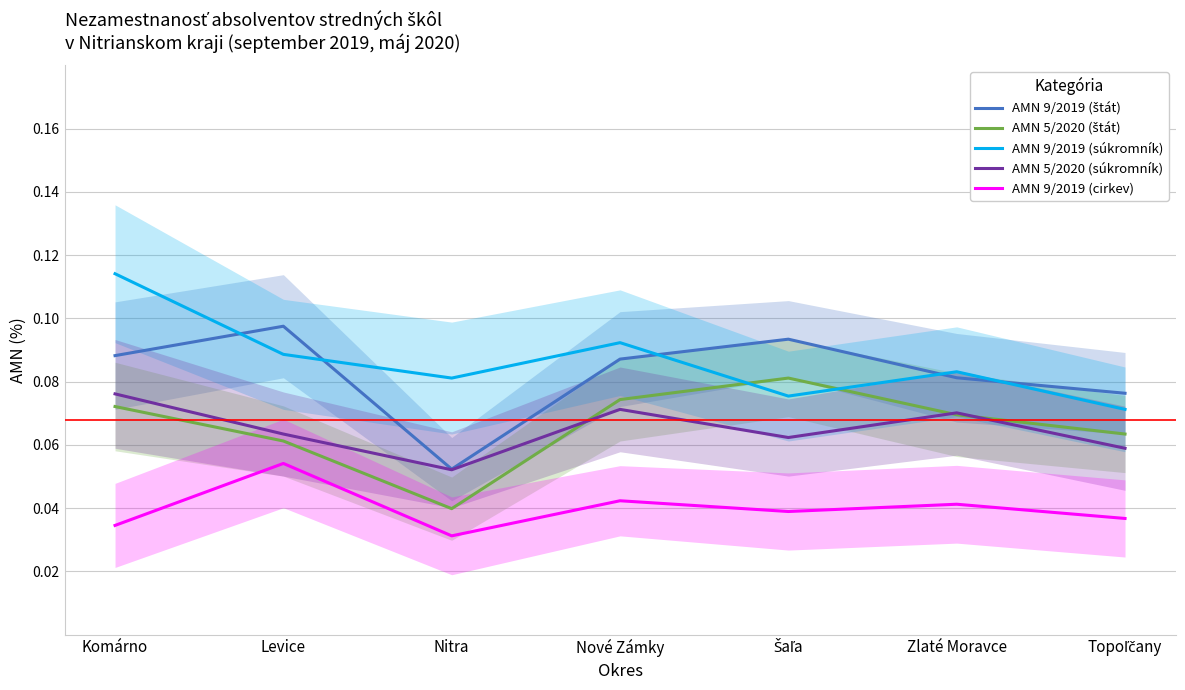

How many interior local valleys does the AMN 5/2020 (štát) series have?

1